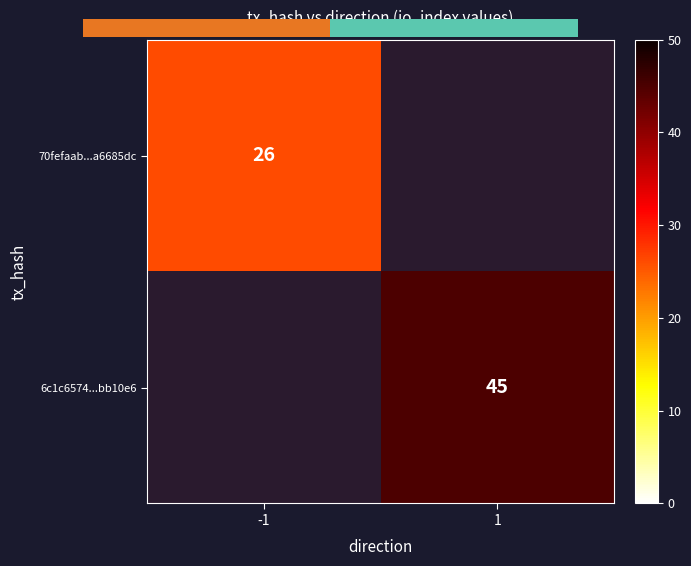

True or false: 70fefaab...a6685dc has a value of 26 at -1.

True